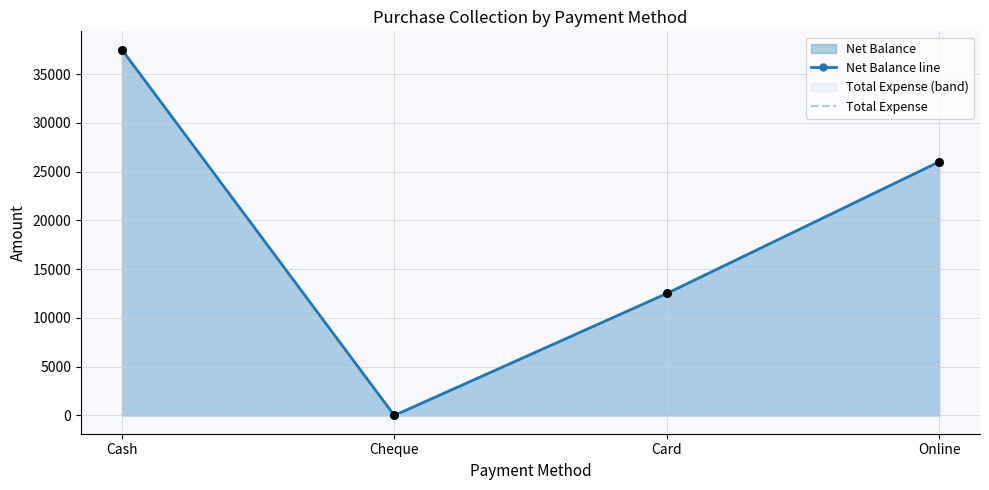

Which series contains the highest Y value?

Net Balance line